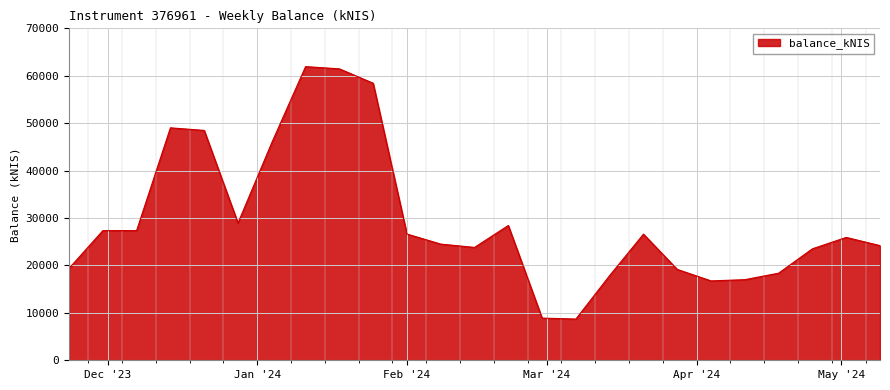

What is the minimum value shown in the chart?

8696.2